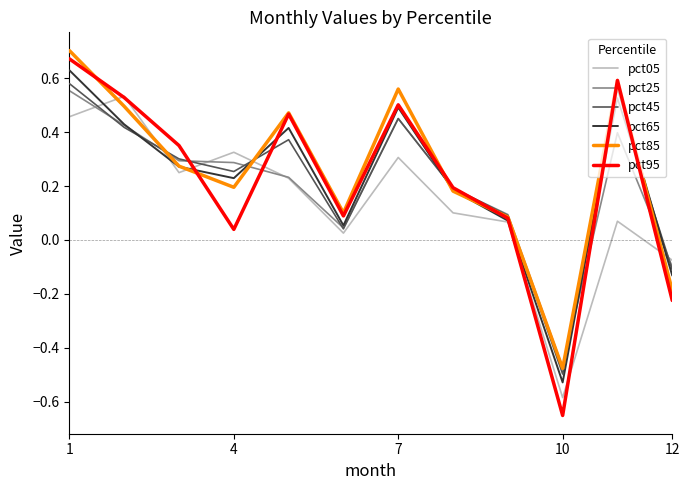

In pct25, how many points are higher than both neighbors (excluding endpoints)?

2